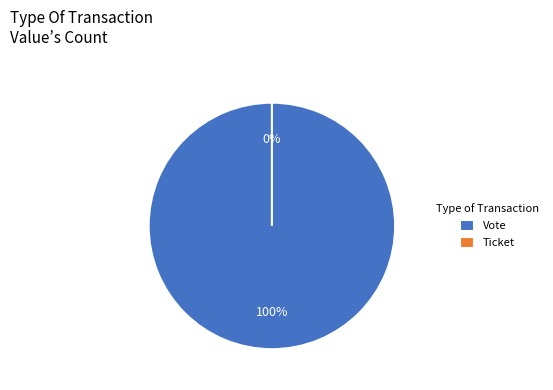

To the nearest percent, what is the average slice percentage?

50%